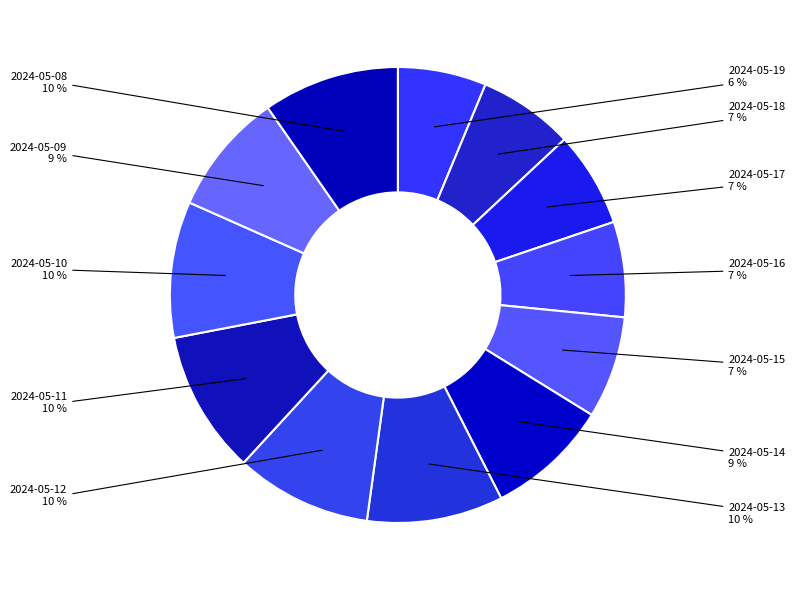

To the nearest percent, what is the difference between the largest and smallest slice percentages?

4%